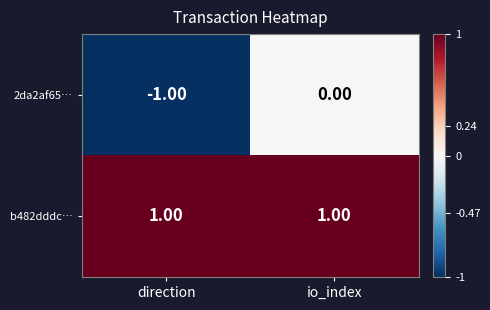

Which series has the largest total across all categories?

b482dddc…